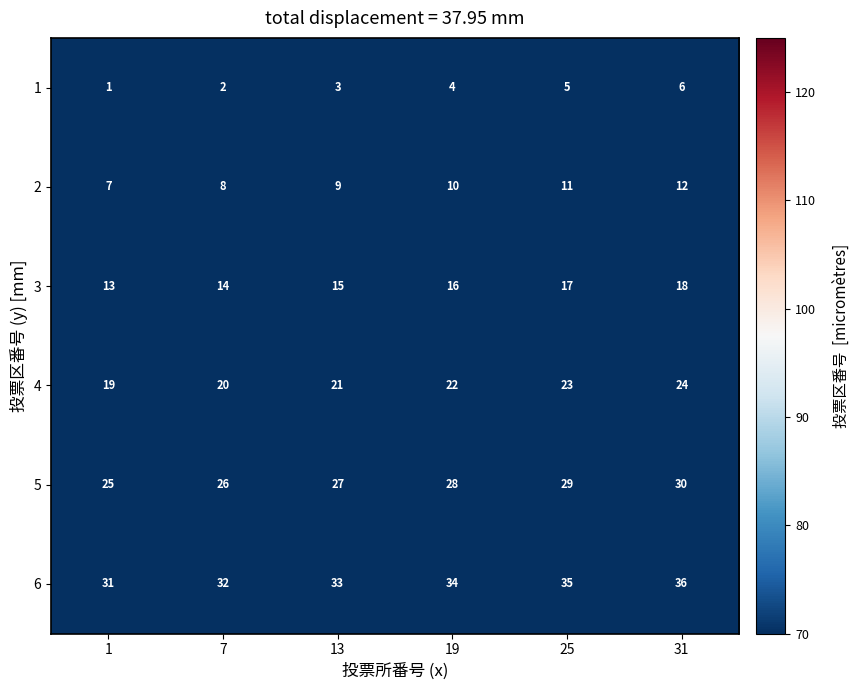

At which category is the sum across all series the highest?

31